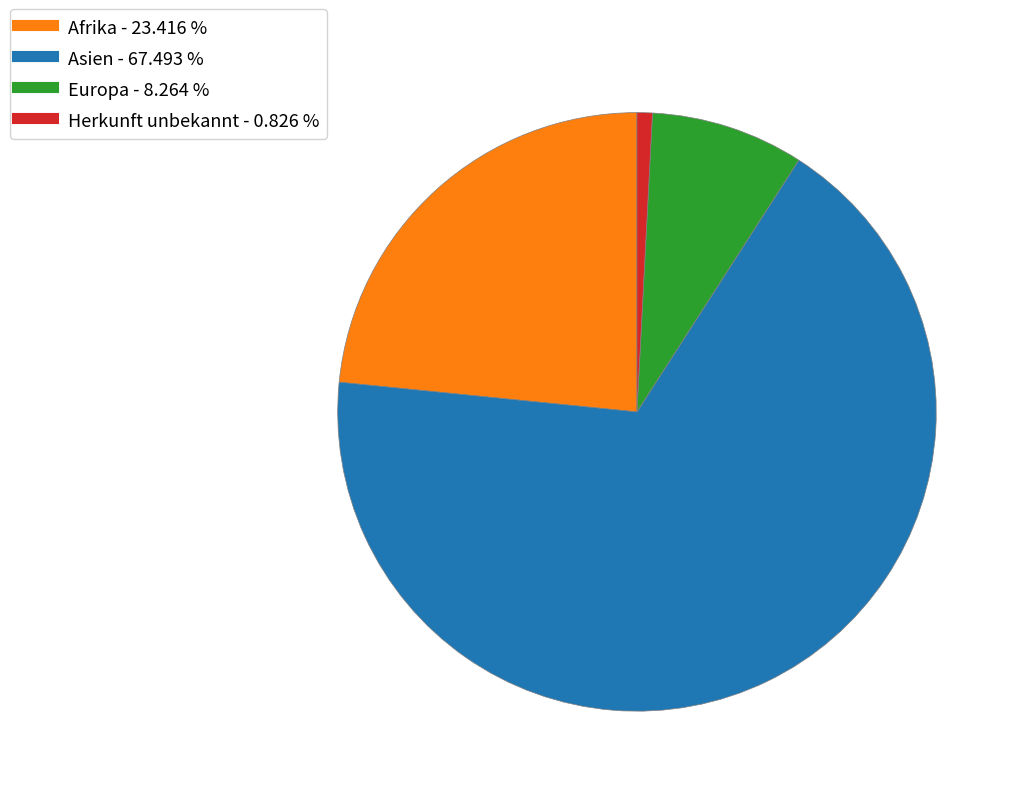

What is the ratio of the value at Afrika to the value at Europa?

2.8